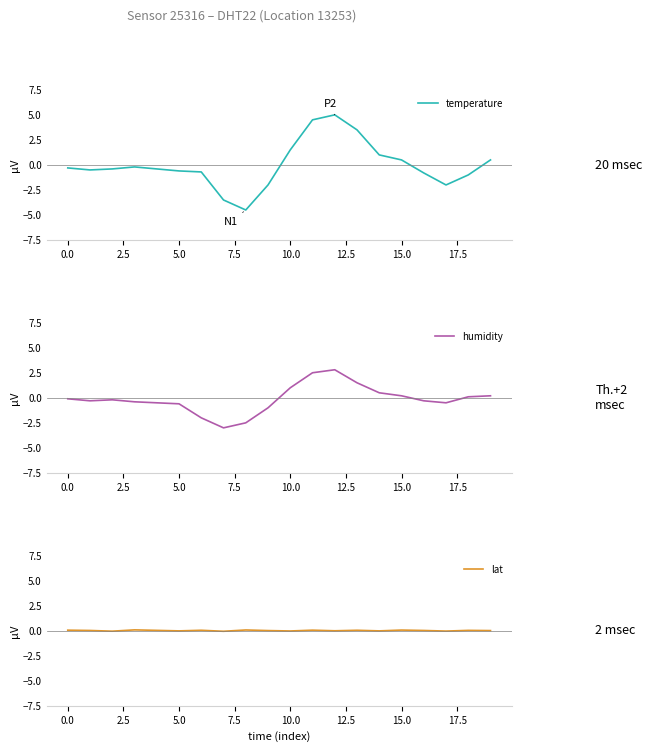

What is the maximum value for temperature?

5.0